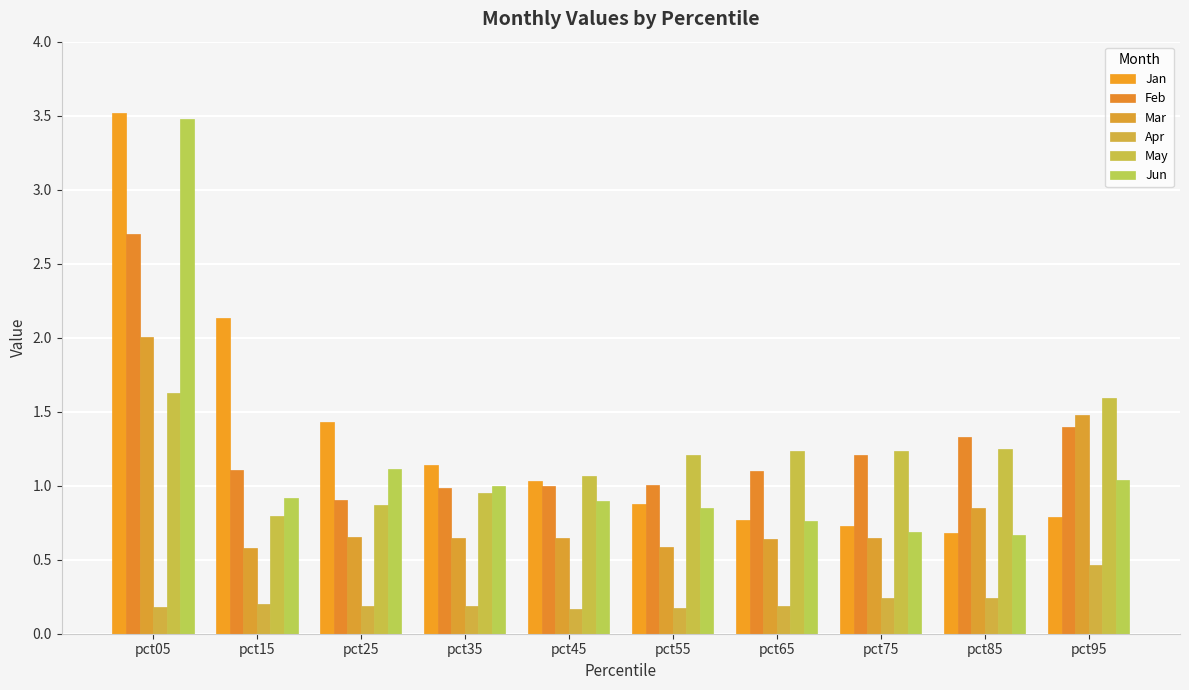

Count the number of categories in the chart.

10